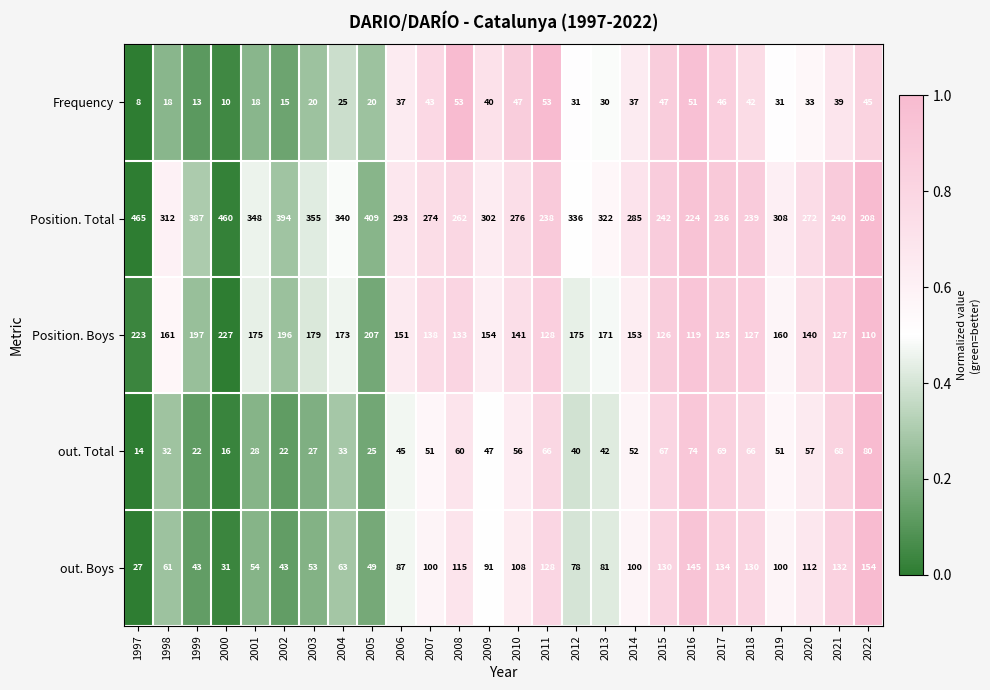

True or false: Frequency has a value of 43 at 2007.

True